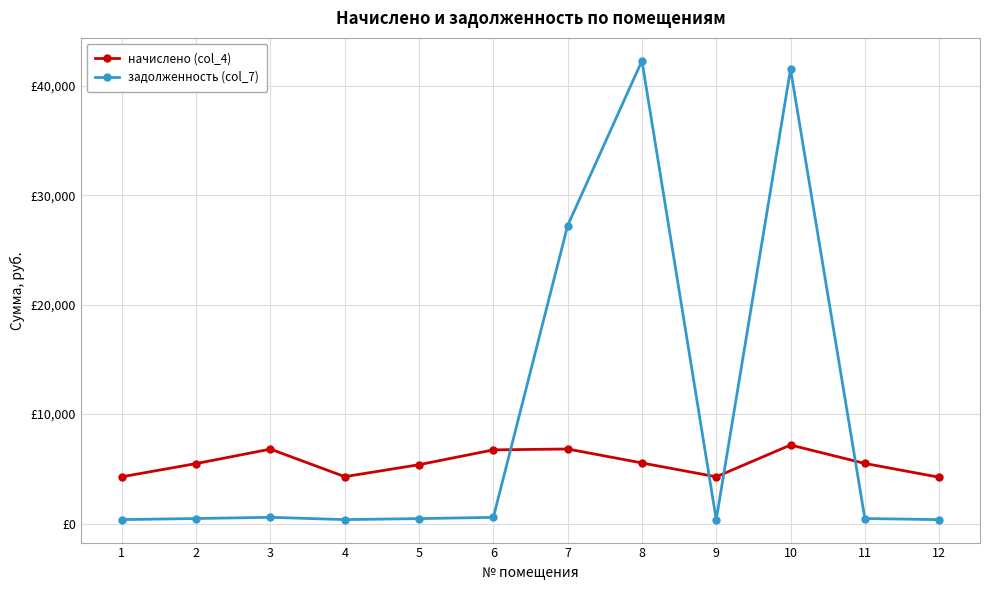

Is it true that начислено (col_4) equals 4270.6 at 1?

True